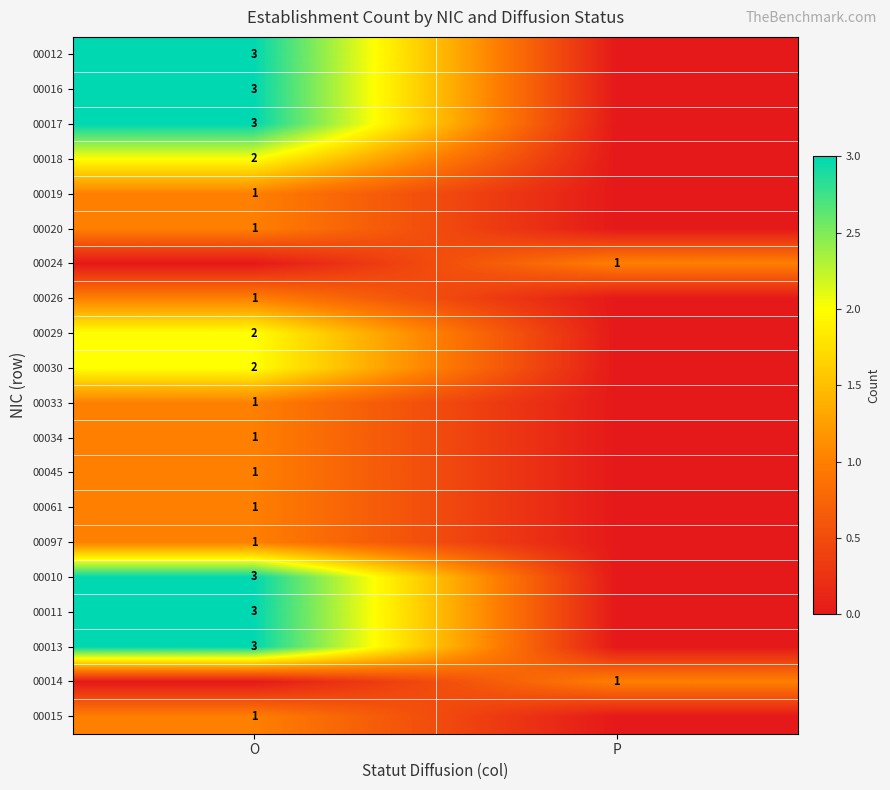

True or false: 00033 has a value of 1 at O.

True